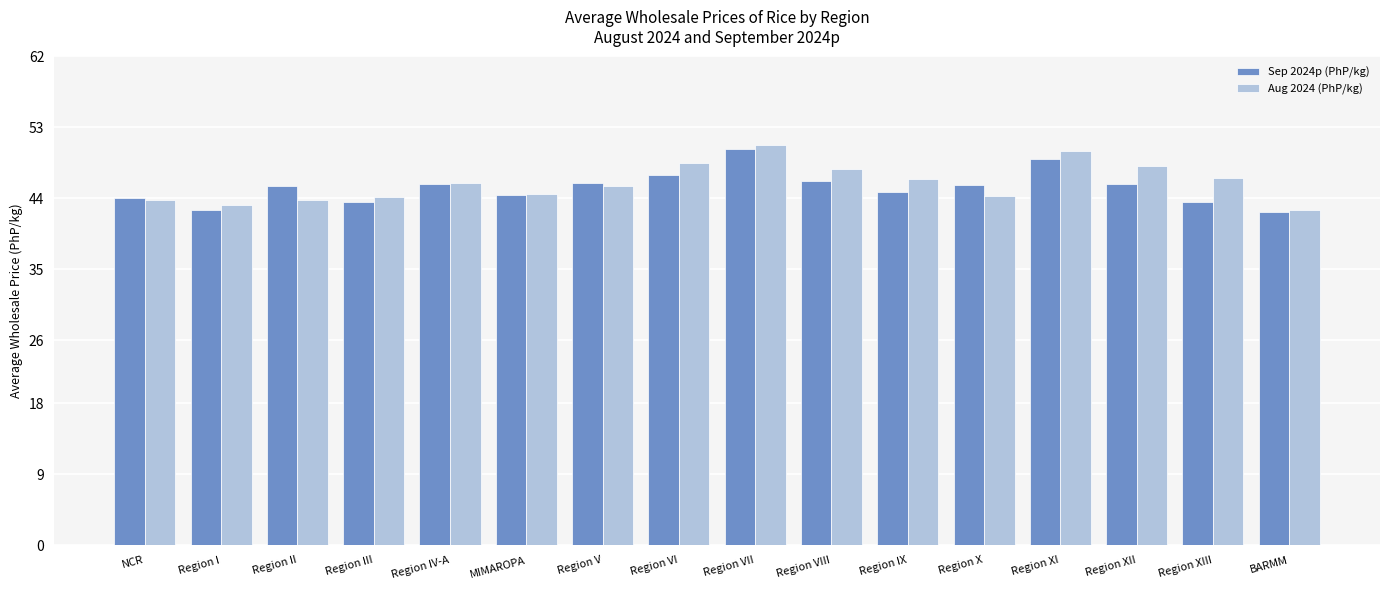

The value of Aug 2024 (PhP/kg) at Region VII is 27.2. True or false?

False